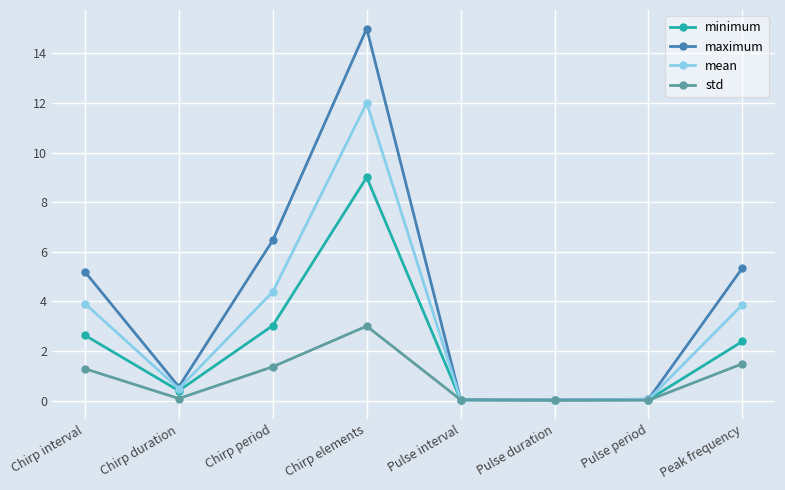

Which series has the widest spread of values?

maximum